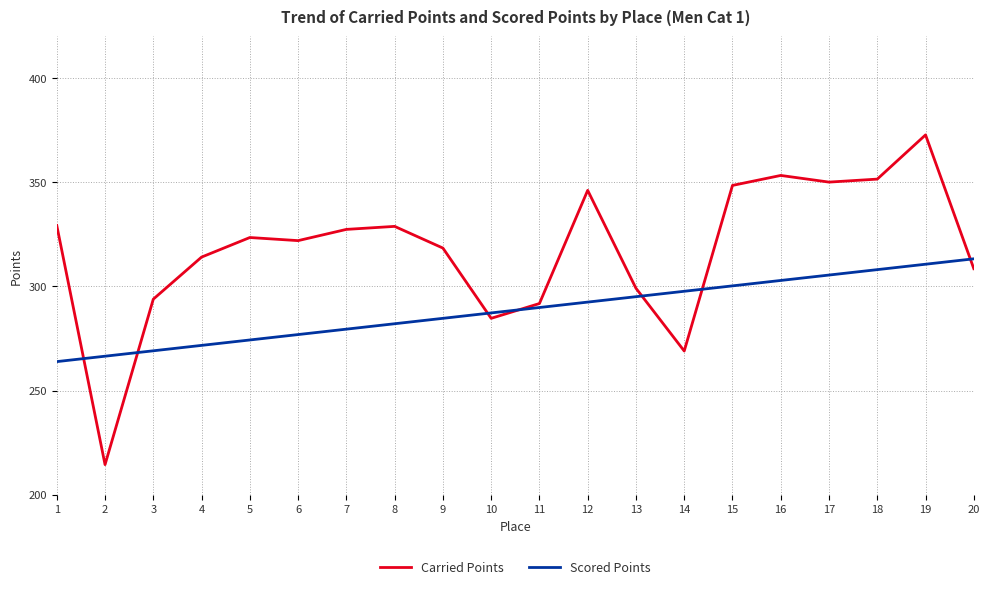

Rank the categories by Scored Points value from lowest to highest.

1, 2, 3, 4, 5, 6, 7, 8, 9, 10, 11, 12, 13, 14, 15, 16, 17, 18, 19, 20